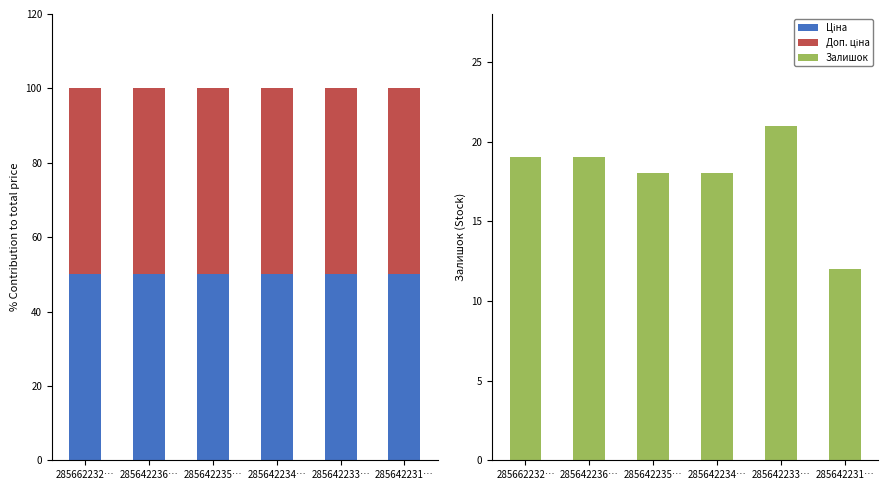

What is the value of the Залишок bar at the 4th from the left?

18